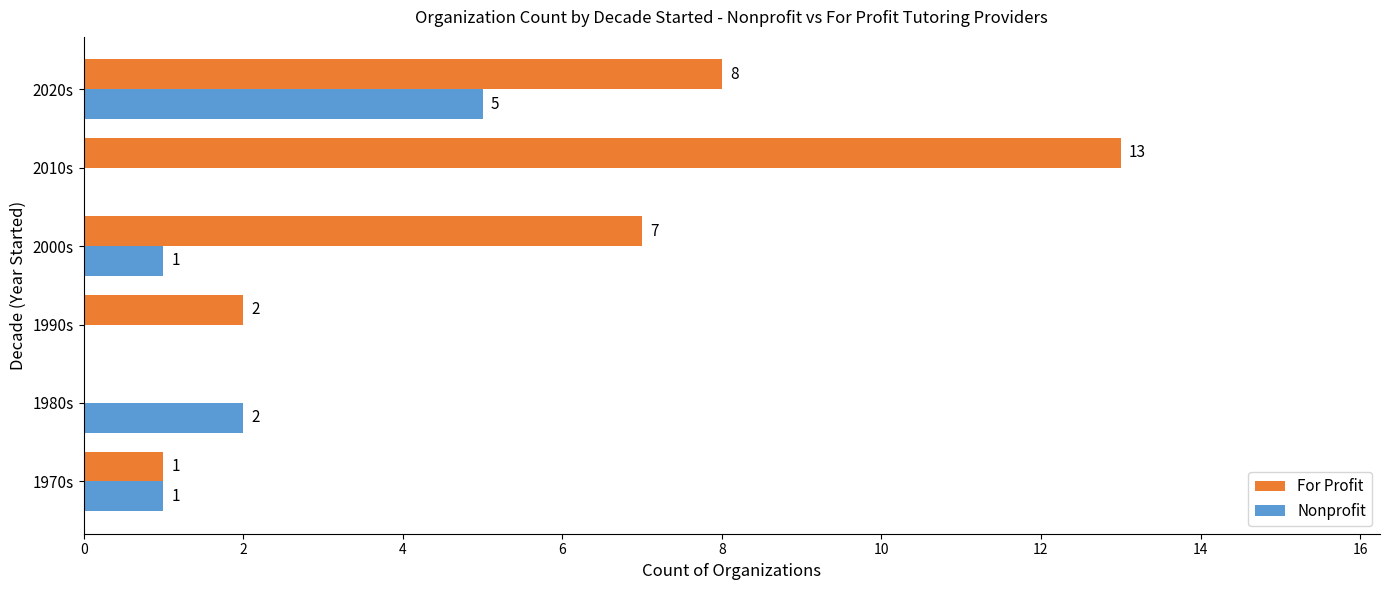

Where is For Profit nearest to the value 6?

2000s